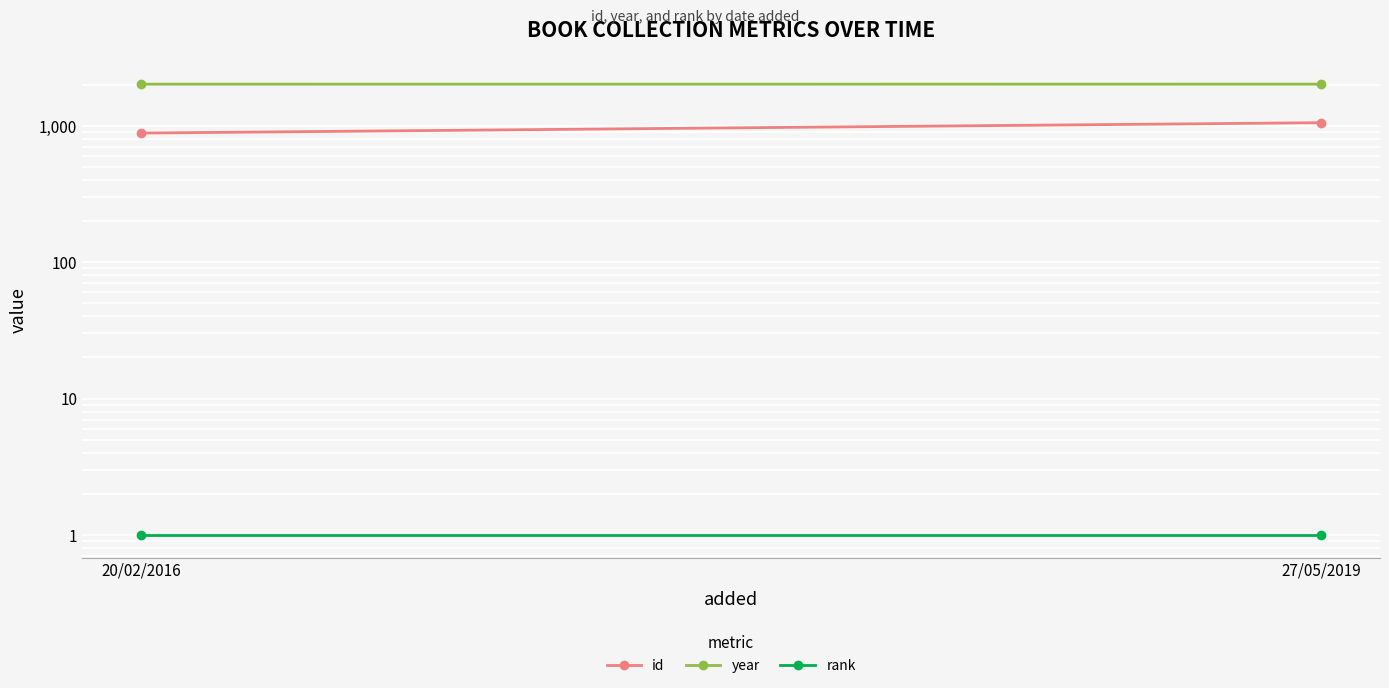

What is the difference between the year values at 27/05/2019 and 20/02/2016?

1